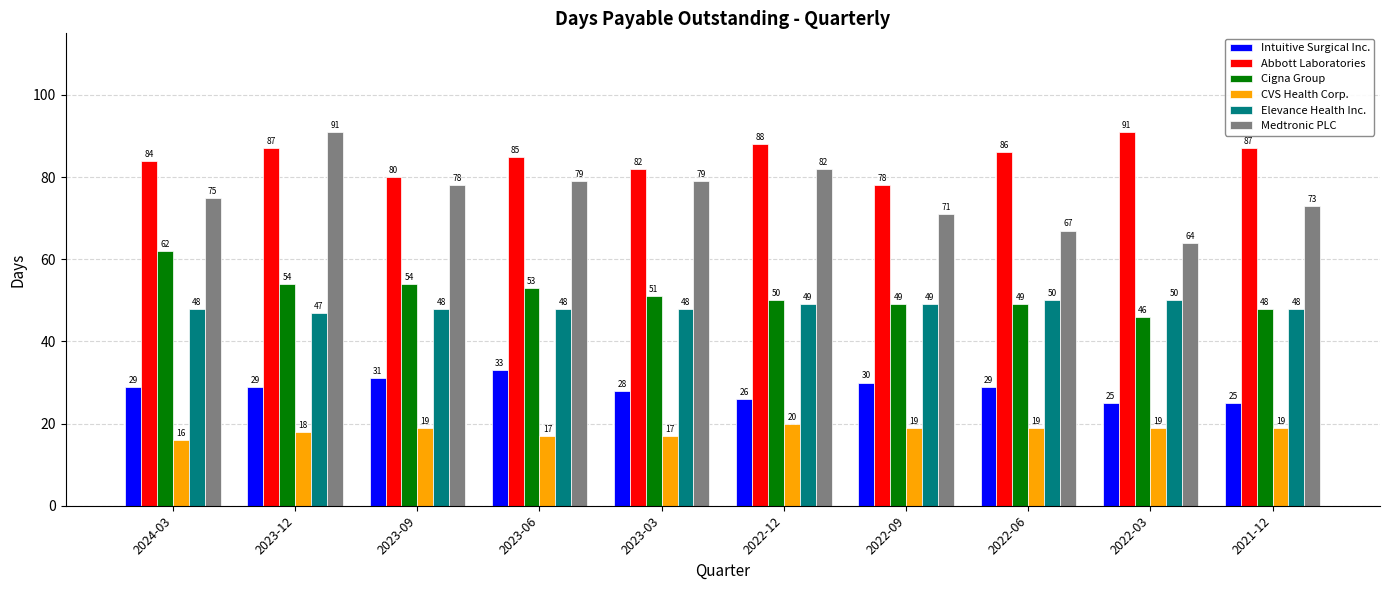

What is the greatest value displayed?

91